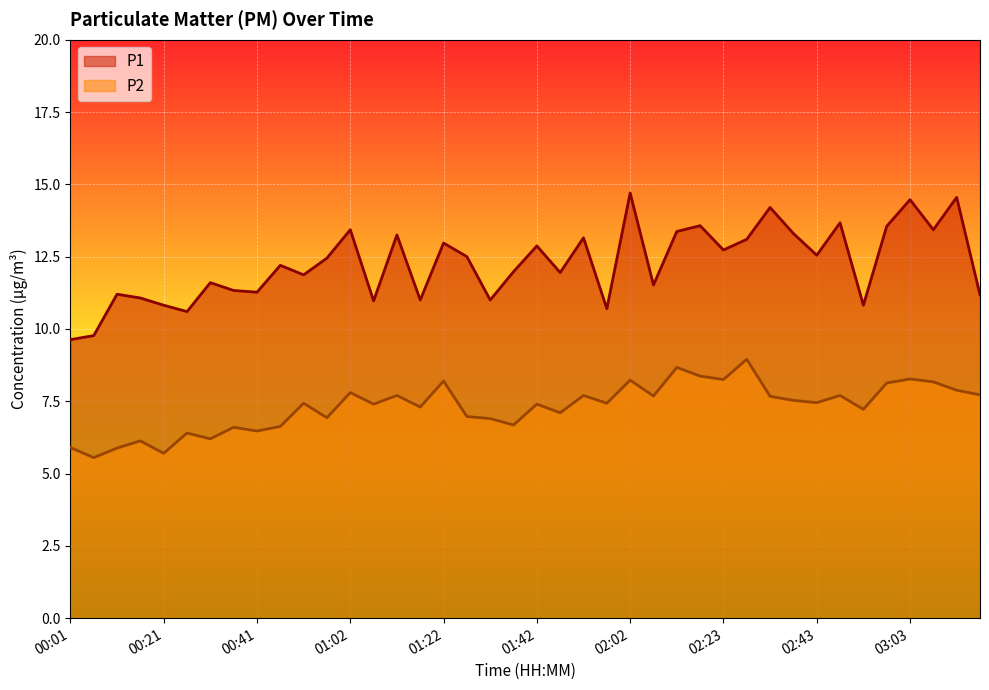

True or false: P2 and P1 cross at least once.

False